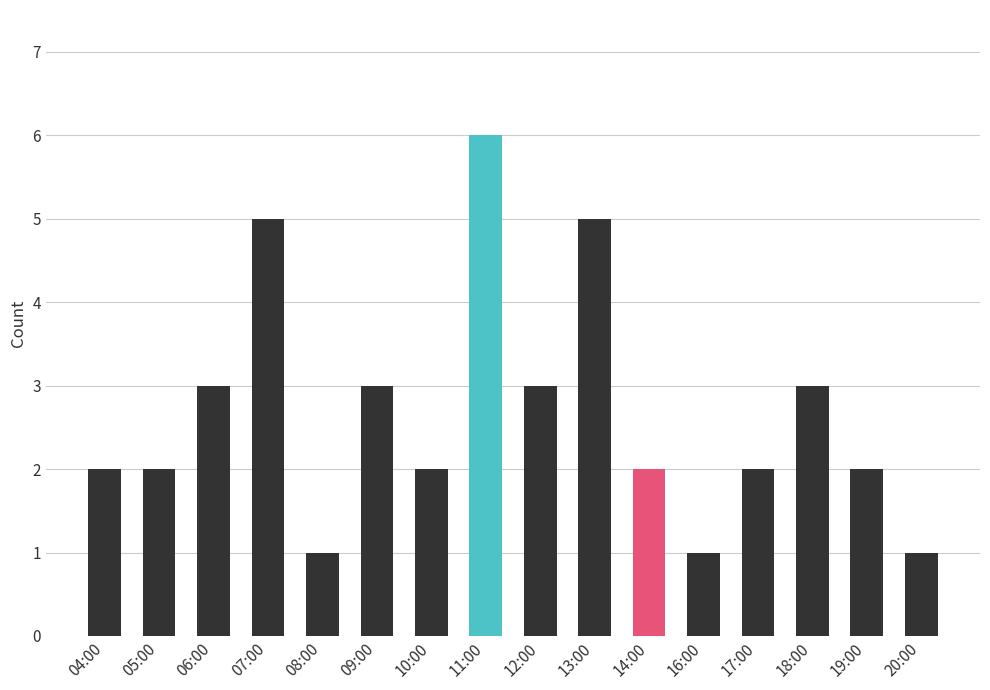

What position from the right is 14:00?

6